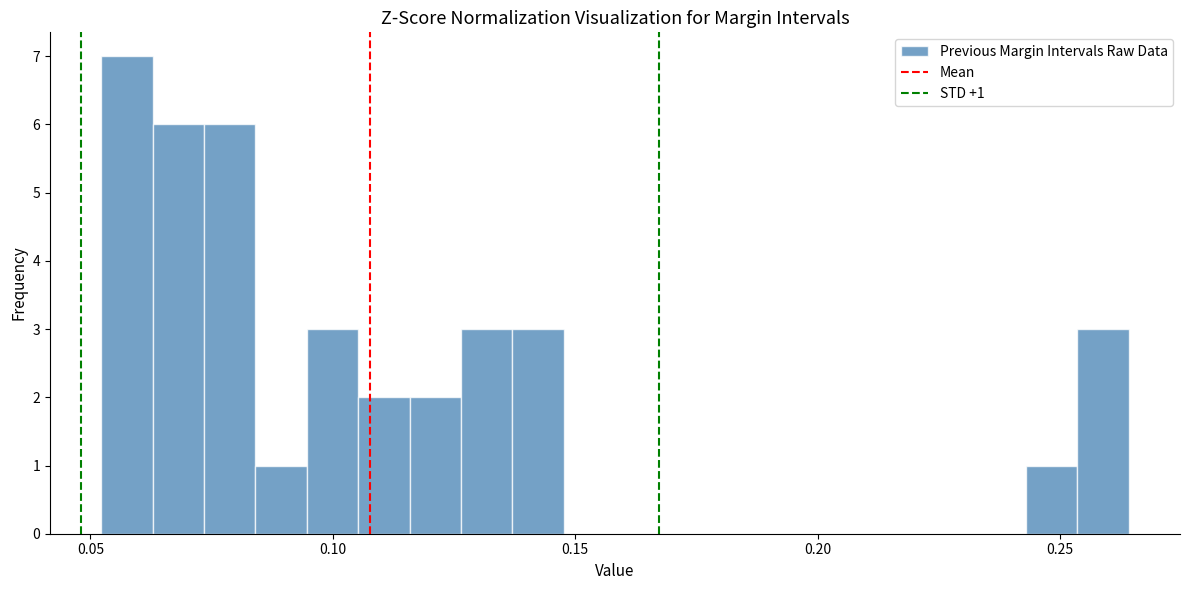

Around what value on the x-axis is the tallest bar? Give the approximate position of its centre, as read against the axis.

0.060